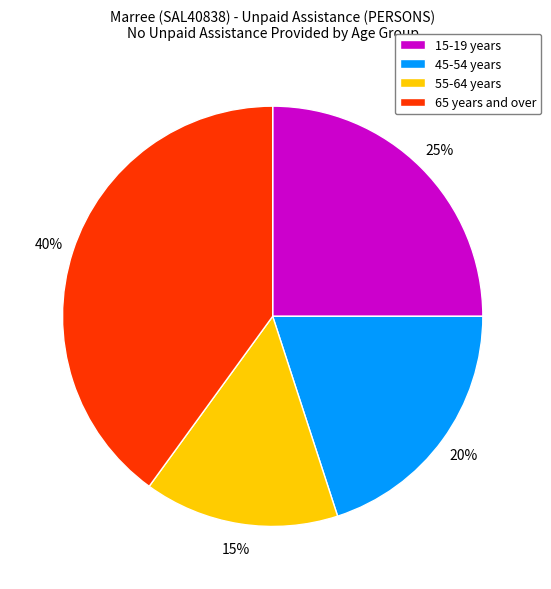

Is there any slice that represents more than half of the pie?

No